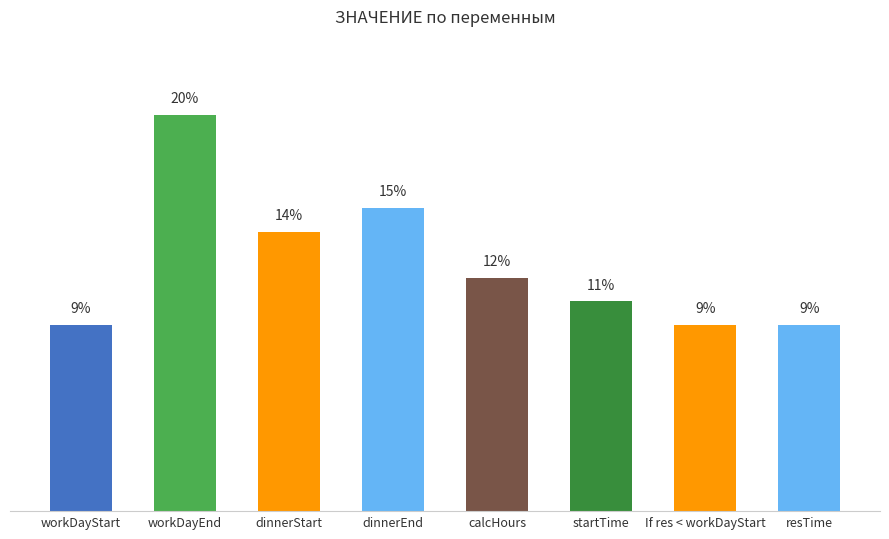

What is the sum of the values at resTime and workDayStart?

18.8